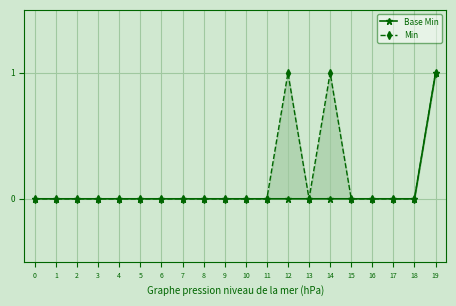

True or false: Min and Base Min intersect in this chart.

False